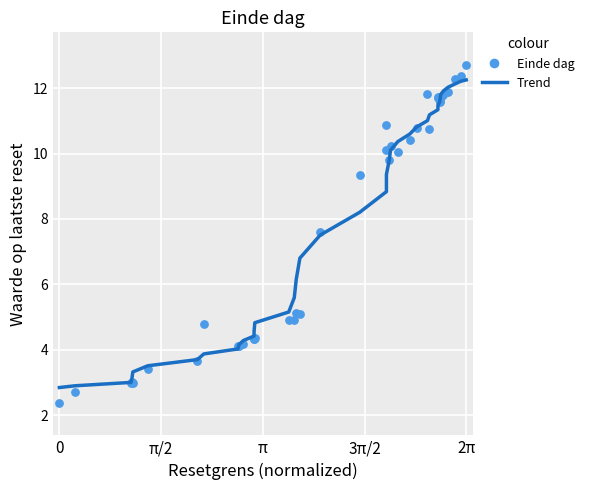

What Y value in the scatter plot is closest to 7?

7.6